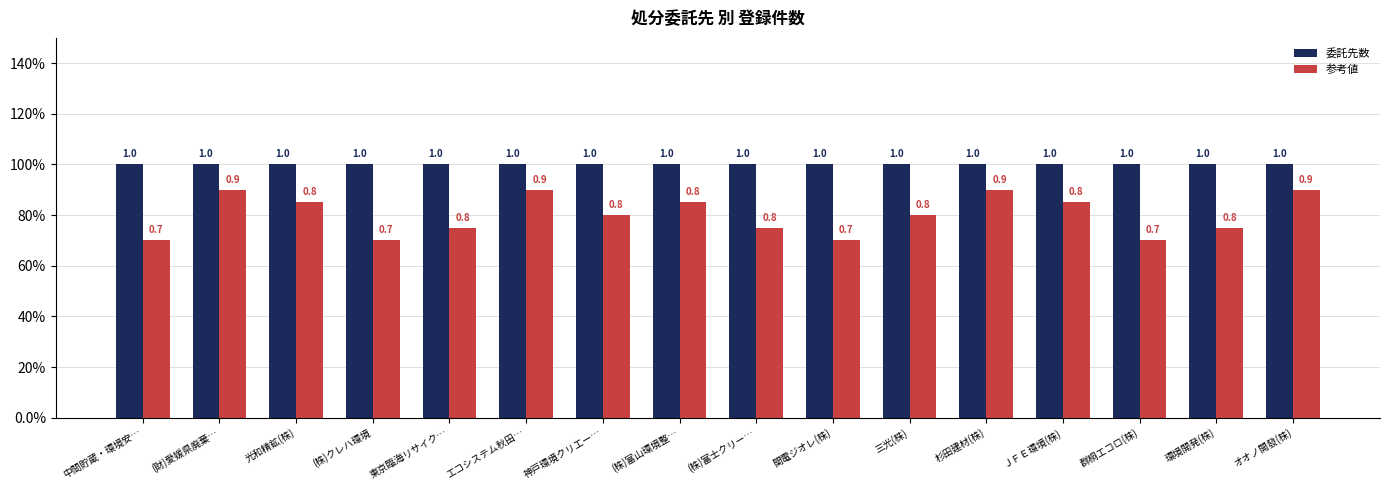

At which category is the sum across all series the highest?

(財)愛媛県廃棄…